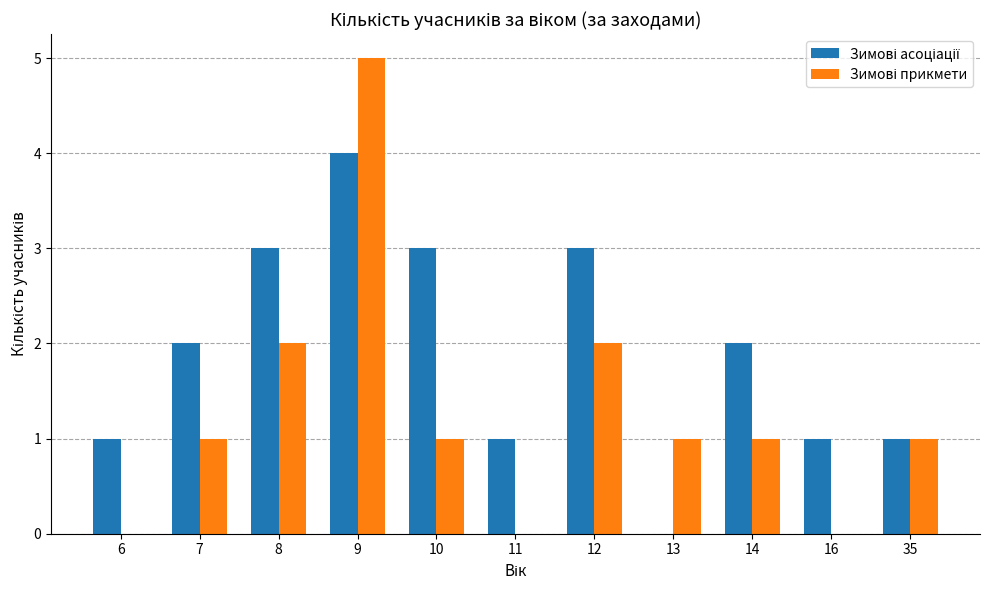

Which category has the highest value across all series?

9